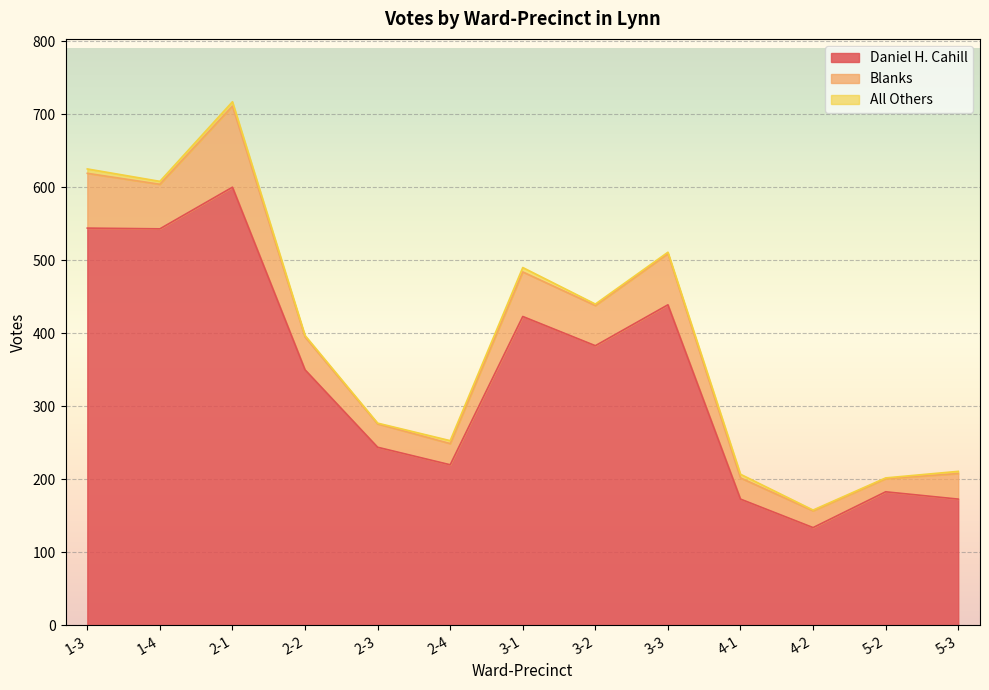

True or false: Daniel H. Cahill and Blanks intersect in this chart.

False